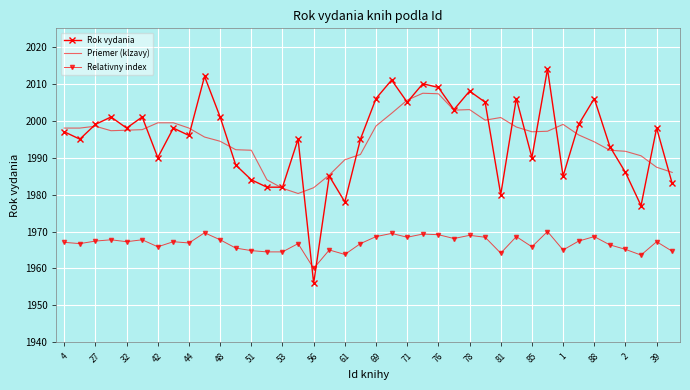

How many times do Relativny index and Rok vydania cross each other?

2